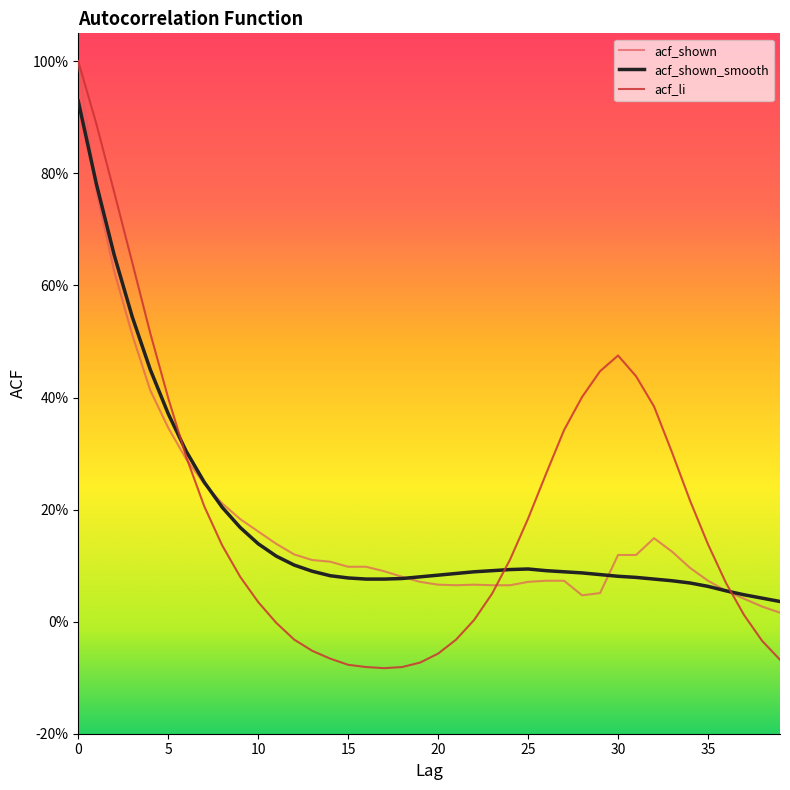

Does the chart display data point markers on the line(s)?

No